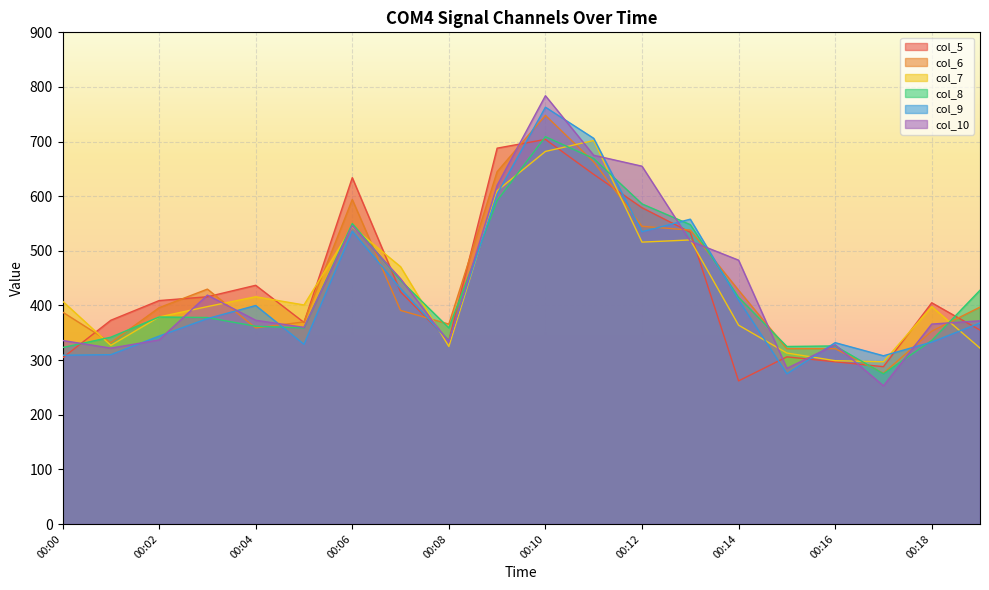

Is the value of col_10 at 00:03 greater than the value of col_8 at 00:07?

No